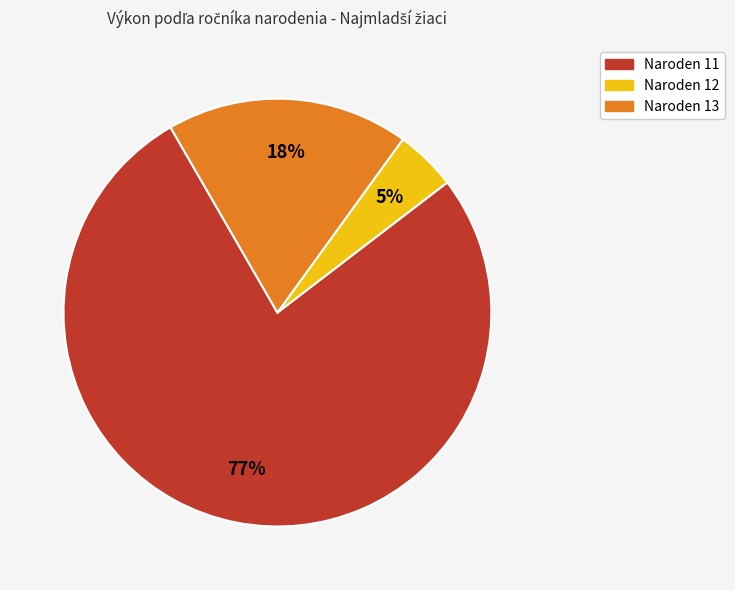

Which category has the smallest portion of the pie?

Naroden 12